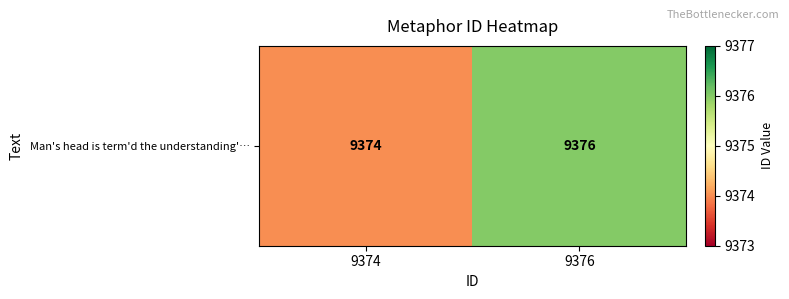

Reading left to right, what are all the values shown in this chart?

9374	9376